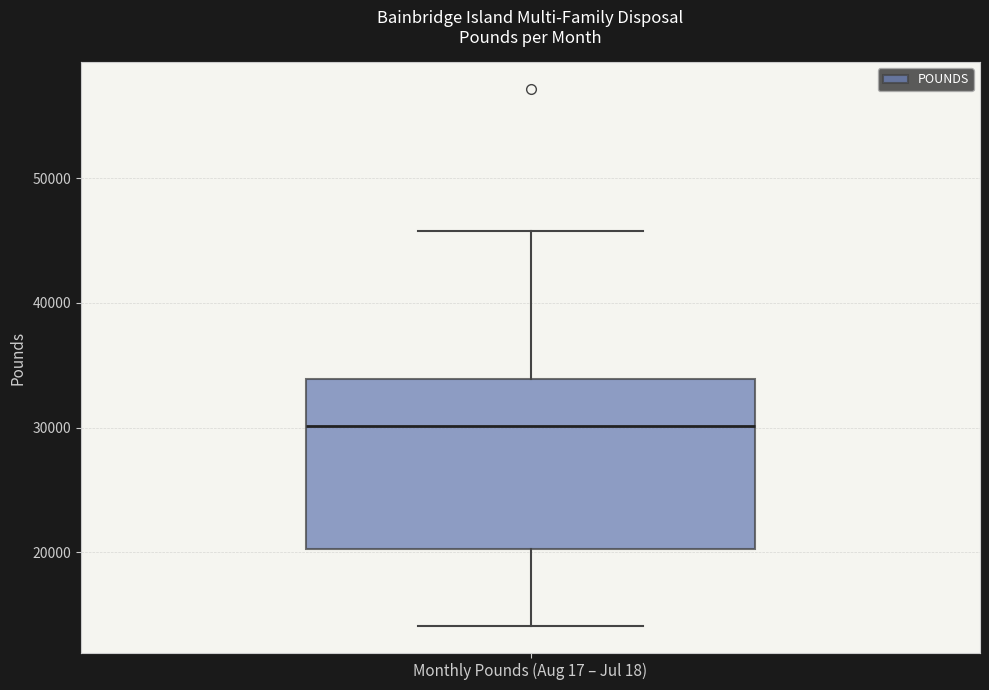

Read this box plot against the y-axis: the position of the median line, the range covered by the box, and the ends of both whiskers. The values are not printed on the chart, so give them approximately, as read against the axis.

median 30000, box 20000 to 34000, whiskers 14000 to 46000